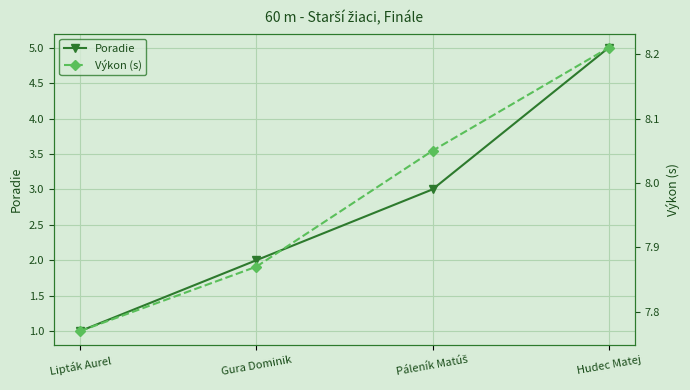

Reading left to right, what are all the values shown in this chart?

Poradie: 1.0	2.0	3.0	5.0
Výkon (s): 7.8	7.9	8.1	8.2